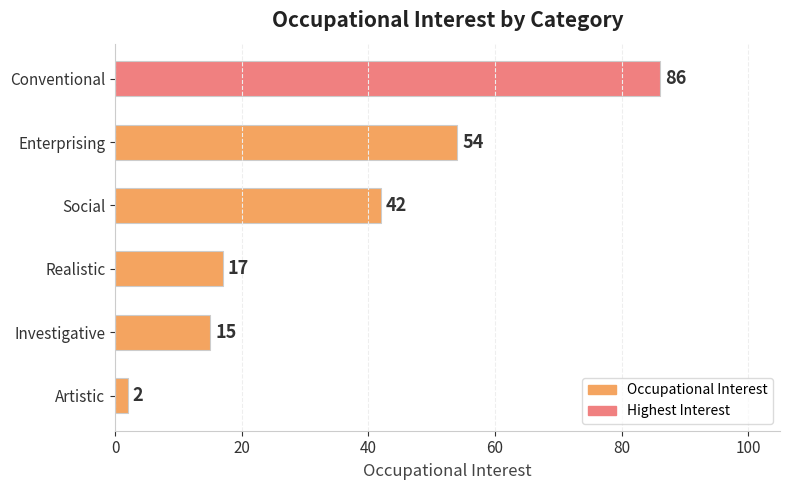

The chart shows a value of 8 at Investigative. True or false?

False